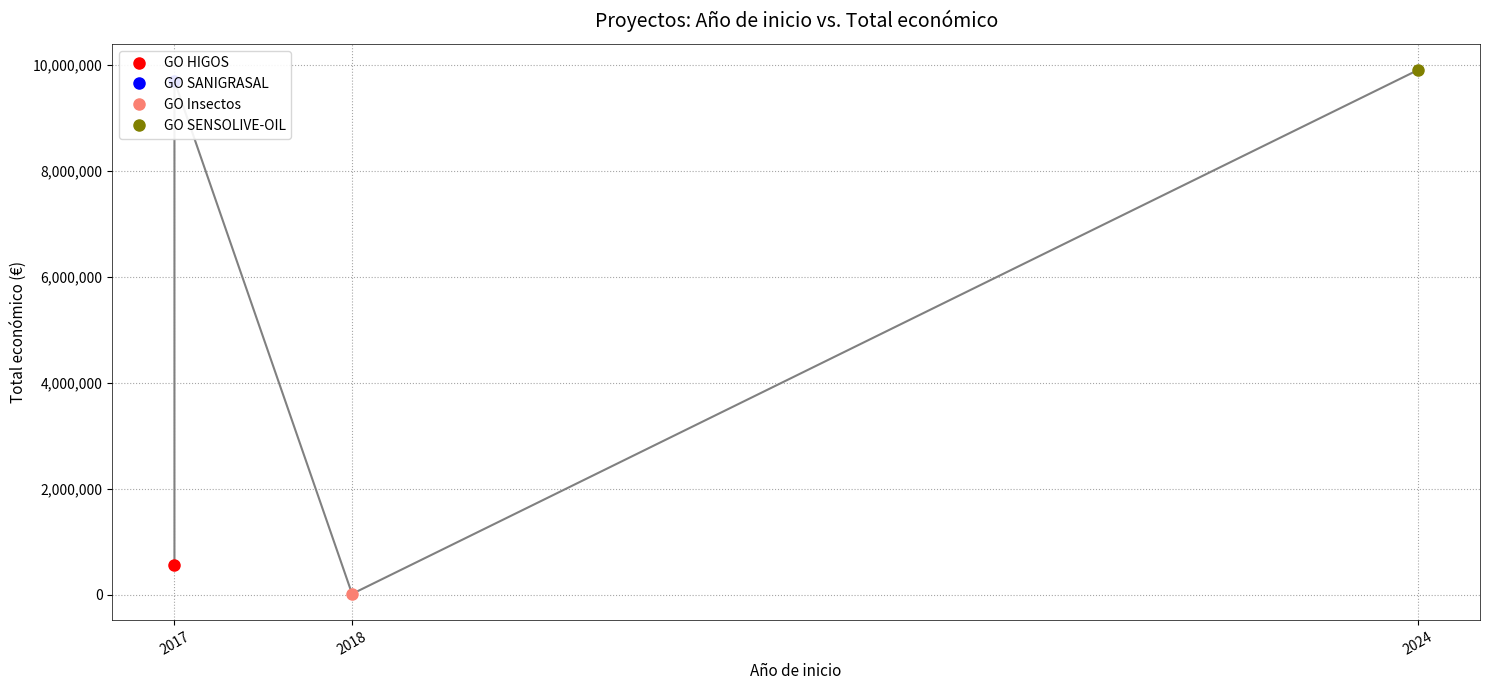

How many lines are shown in the chart?

1